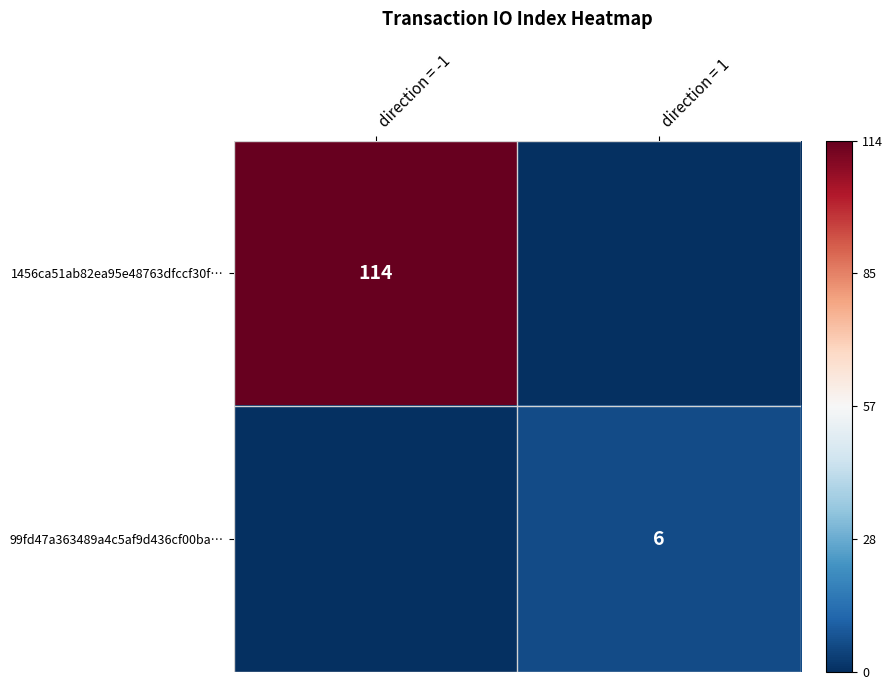

The value of 99fd47a363489a4c5af9d436cf00ba… at direction = 1 is -1.4. True or false?

False